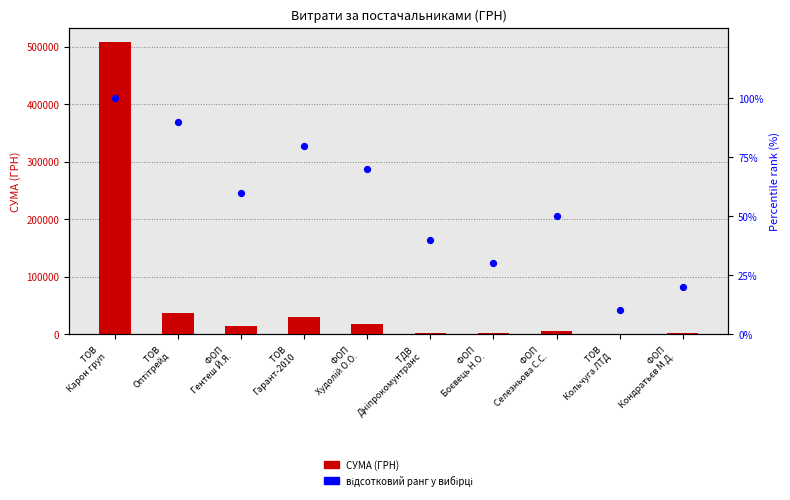

At which category is the sum across all series the highest?

ТОВ 
Карон груп
